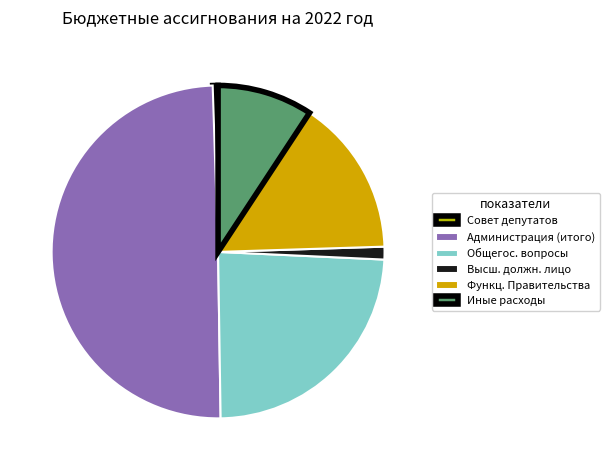

Count the number of slices in the pie.

6